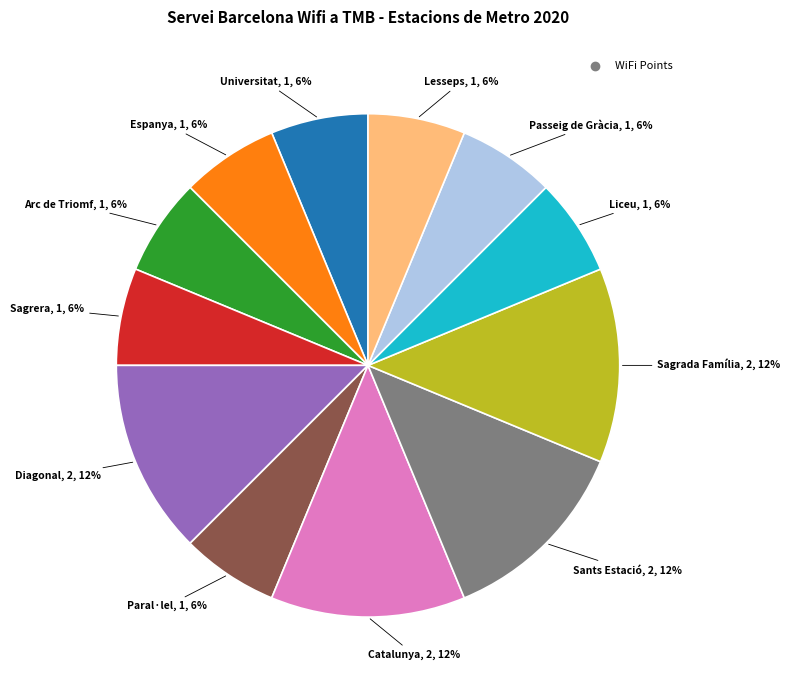

To the nearest percent, what is the difference between the largest and smallest slice percentages?

6%